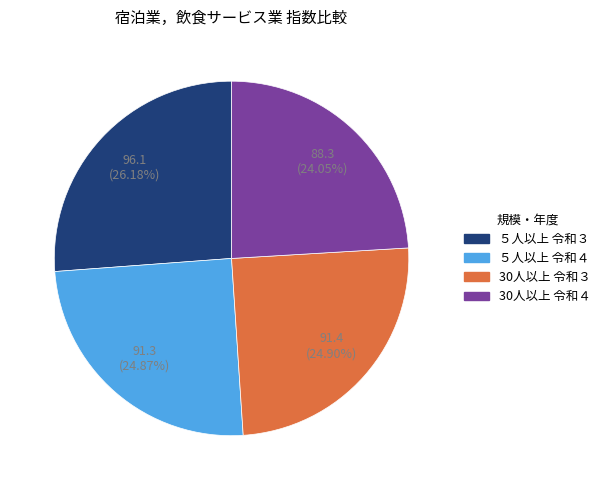

To the nearest percent, what is the difference between the ５人以上 令和３ and 30人以上 令和３ slice percentages?

1%